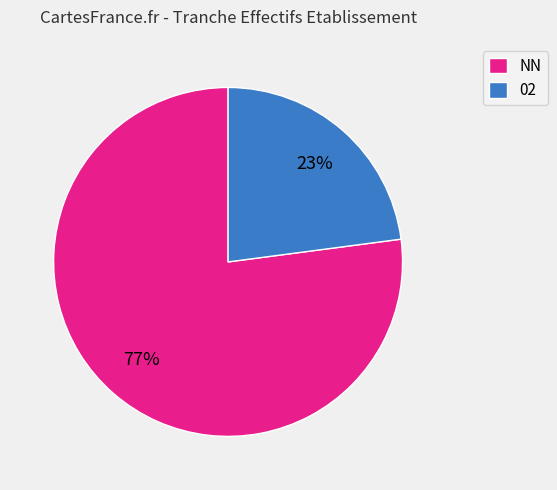

To the nearest percent, what is the difference between the largest and smallest slice percentages?

54%